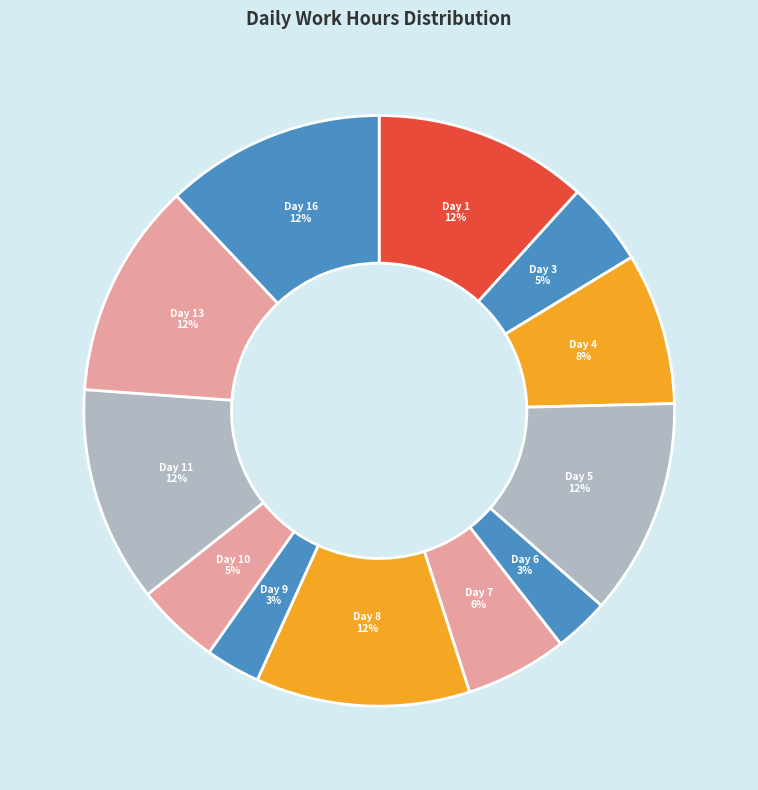

What is the largest slice in the pie chart?

Day 16 (Sat)